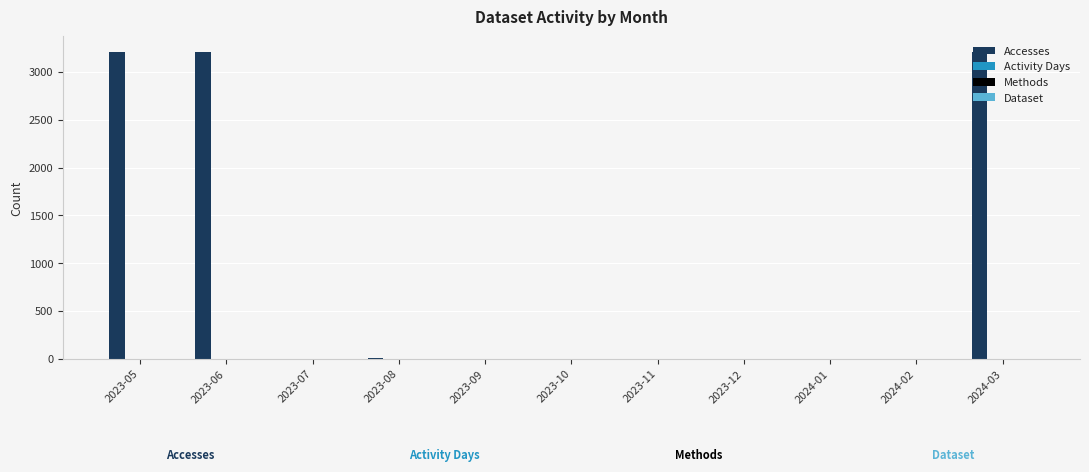

Between 2023-11 and 2024-03, which series saw the biggest shift?

Accesses